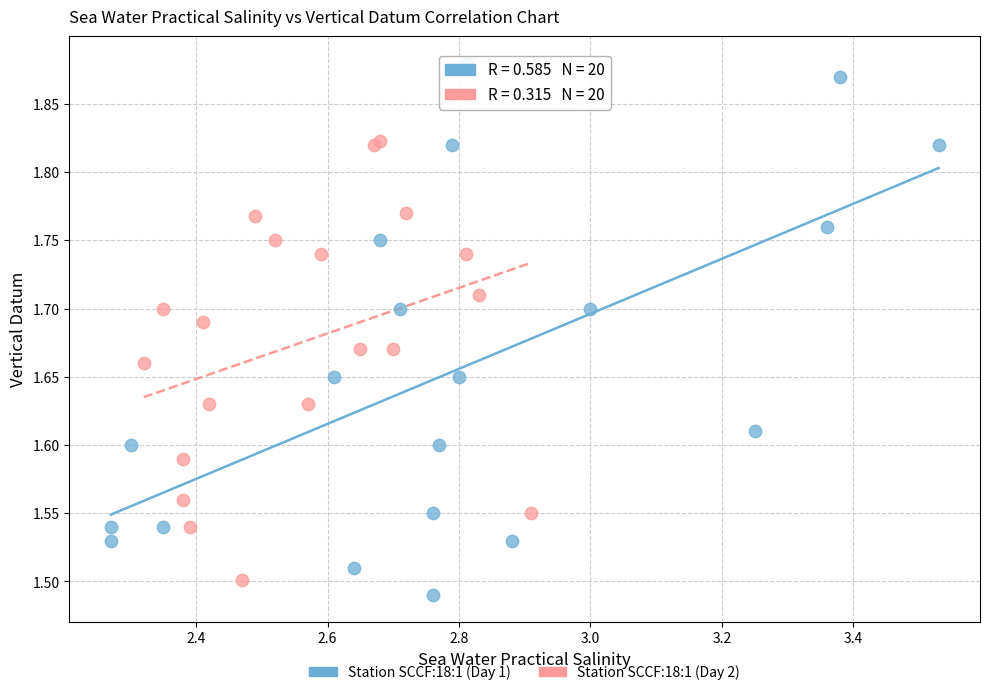

What are all the series names shown in the legend?

Station SCCF:18:1 (Day 1), Station SCCF:18:1 (Day 2)